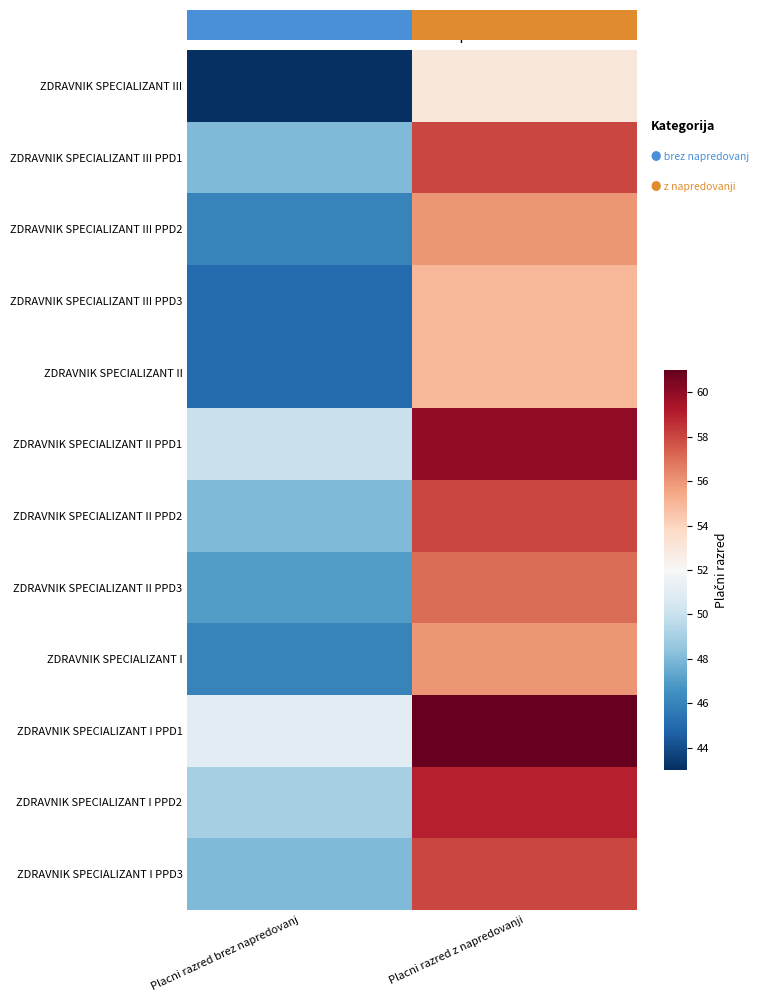

What is the maximum value shown in the chart?

61